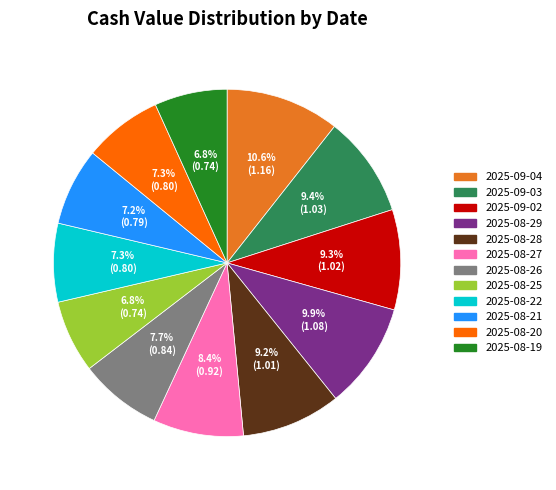

Combined, what portion of the pie is 2025-08-26 and 2025-08-19?

14.5%